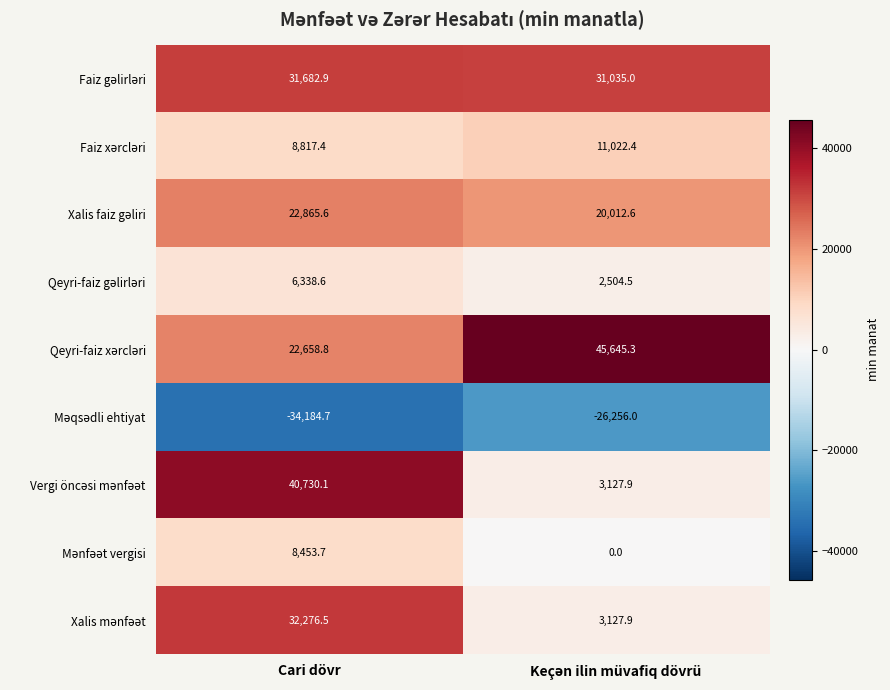

What is the spread (max minus min) of values at Cari dövr?

74914.8